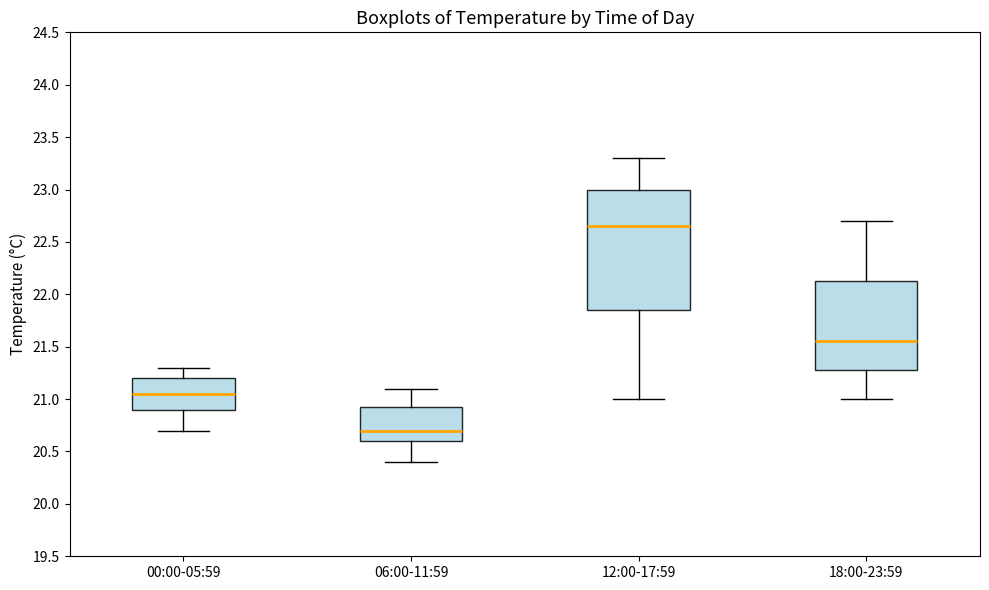

Reading left to right, read every box against the y-axis: the position of its median line, the range the box covers, and the ends of its whiskers. The values are not printed on the chart, so give them approximately, as read against the axis.

00:00-05:59: median 21.05, box 20.90 to 21.20, whiskers 20.70 to 21.30
06:00-11:59: median 20.70, box 20.60 to 20.95, whiskers 20.40 to 21.10
12:00-17:59: median 22.65, box 21.85 to 23.00, whiskers 21.00 to 23.30
18:00-23:59: median 21.55, box 21.30 to 22.15, whiskers 21.00 to 22.70